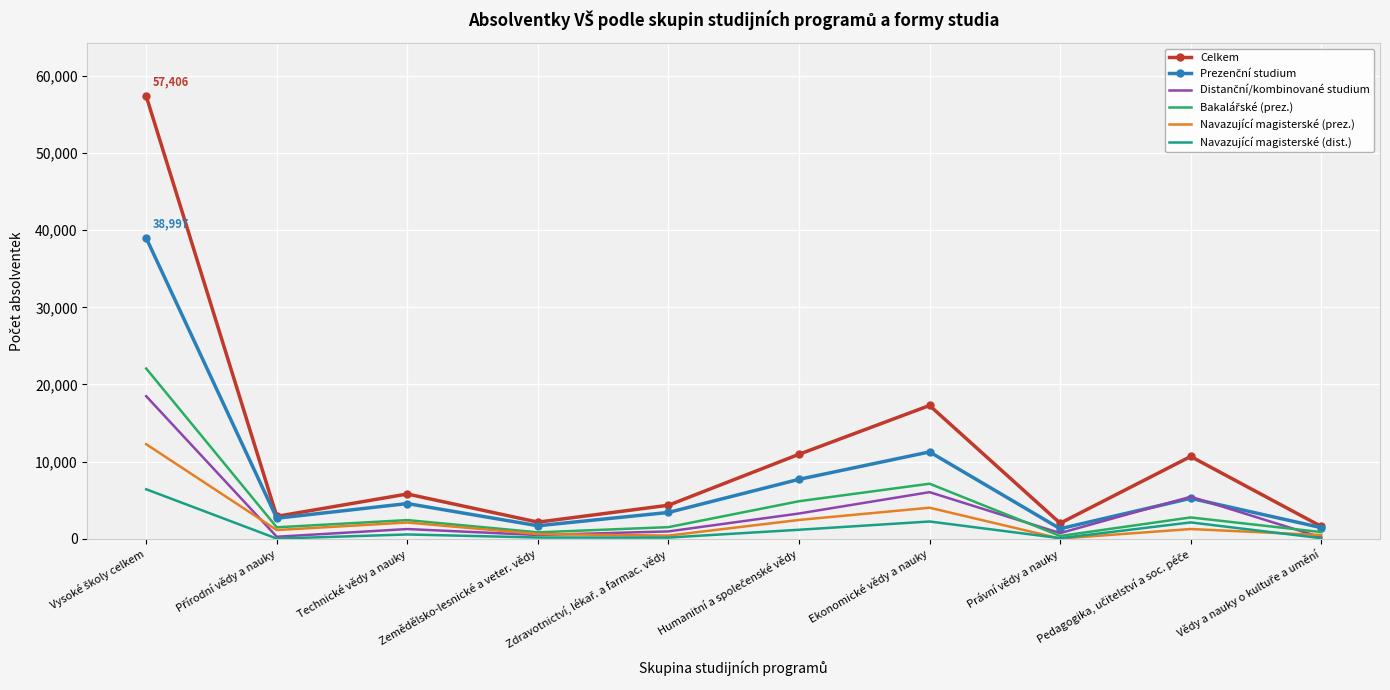

What is the maximum value for Navazující magisterské (dist.)?

6404